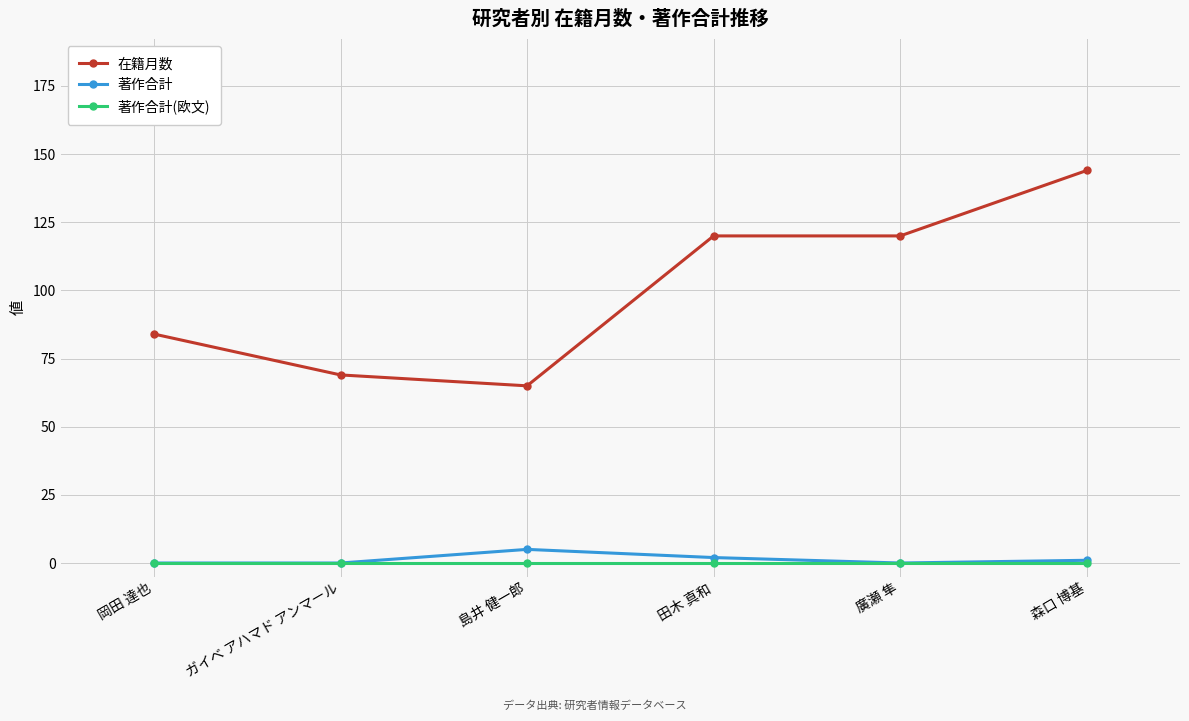

What is the sum of the 在籍月数 values at 森口 博基 and 廣瀬 隼?

264